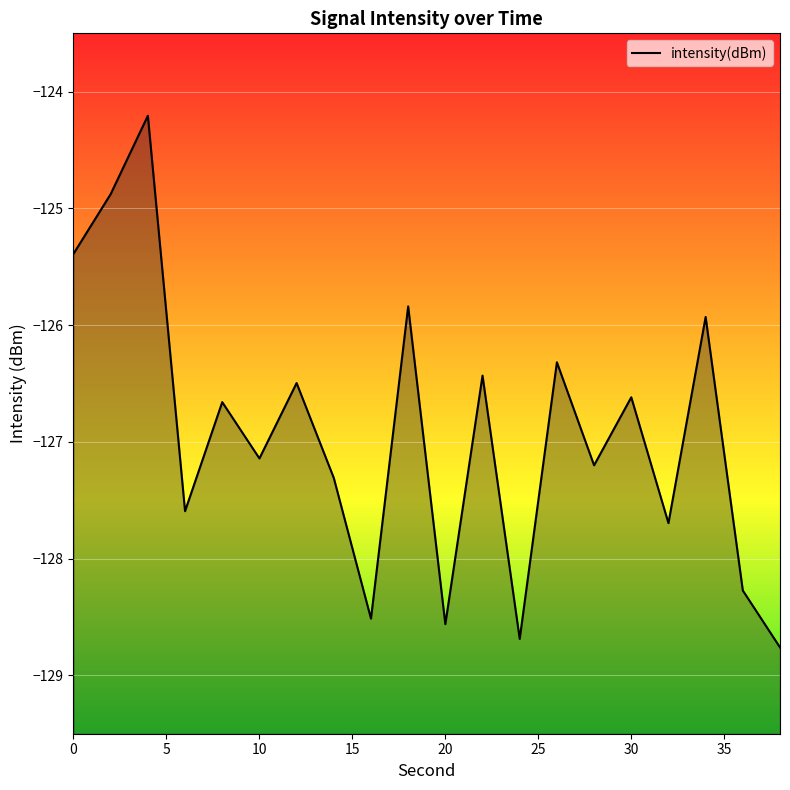

Which label corresponds to the largest value in the chart?

4